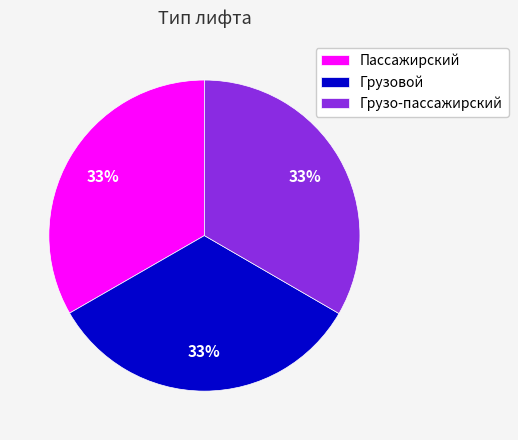

Is it true that Грузовой is 33% of the pie?

True